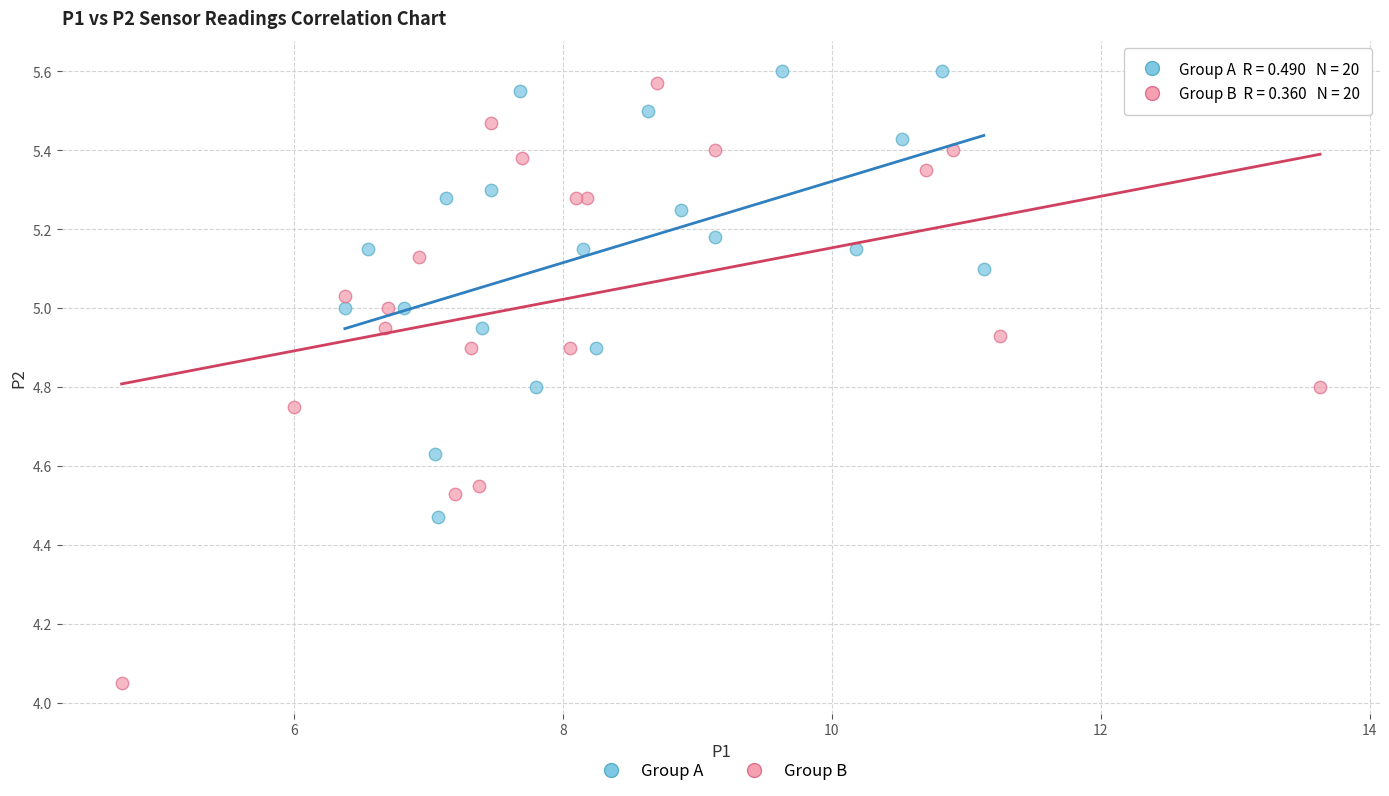

Which series has the widest spread of Y values?

Group B